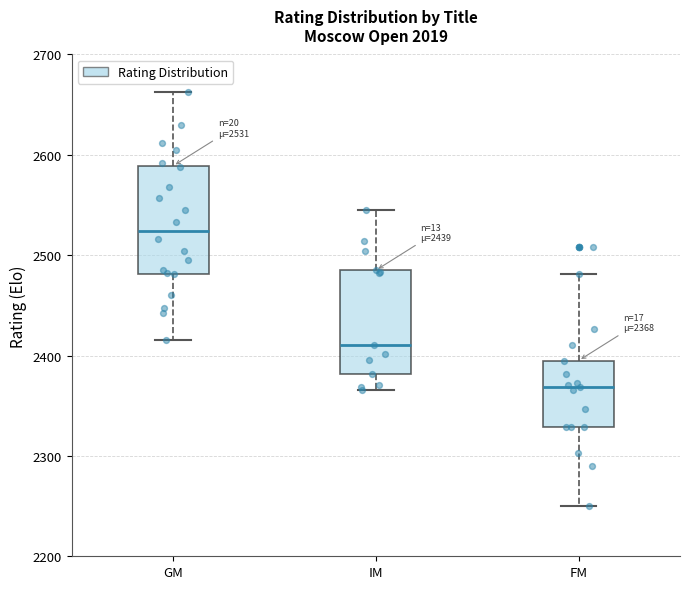

Which box has the highest median line?

GM